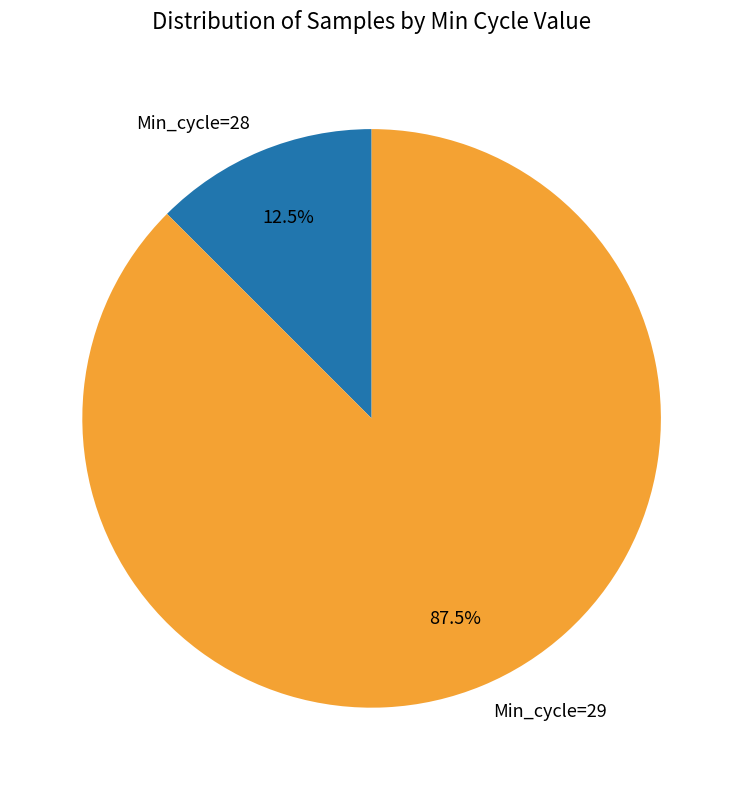

Count the number of slices in the pie.

2